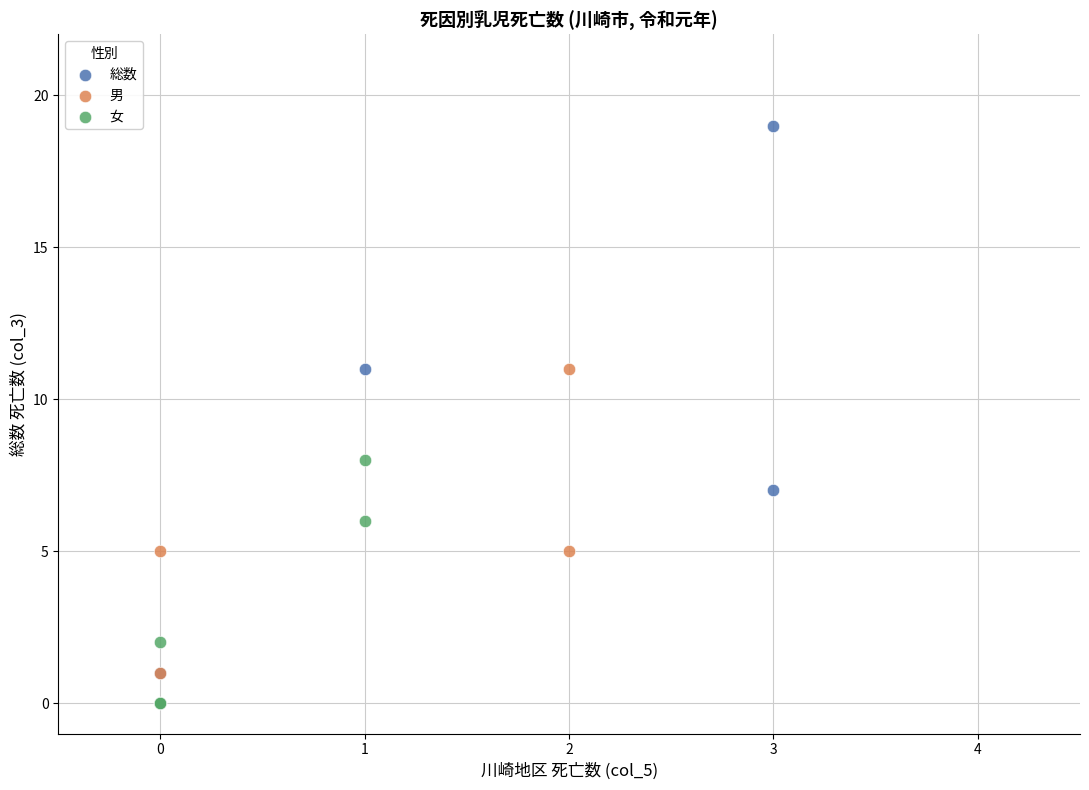

Which series contains the highest Y value?

総数